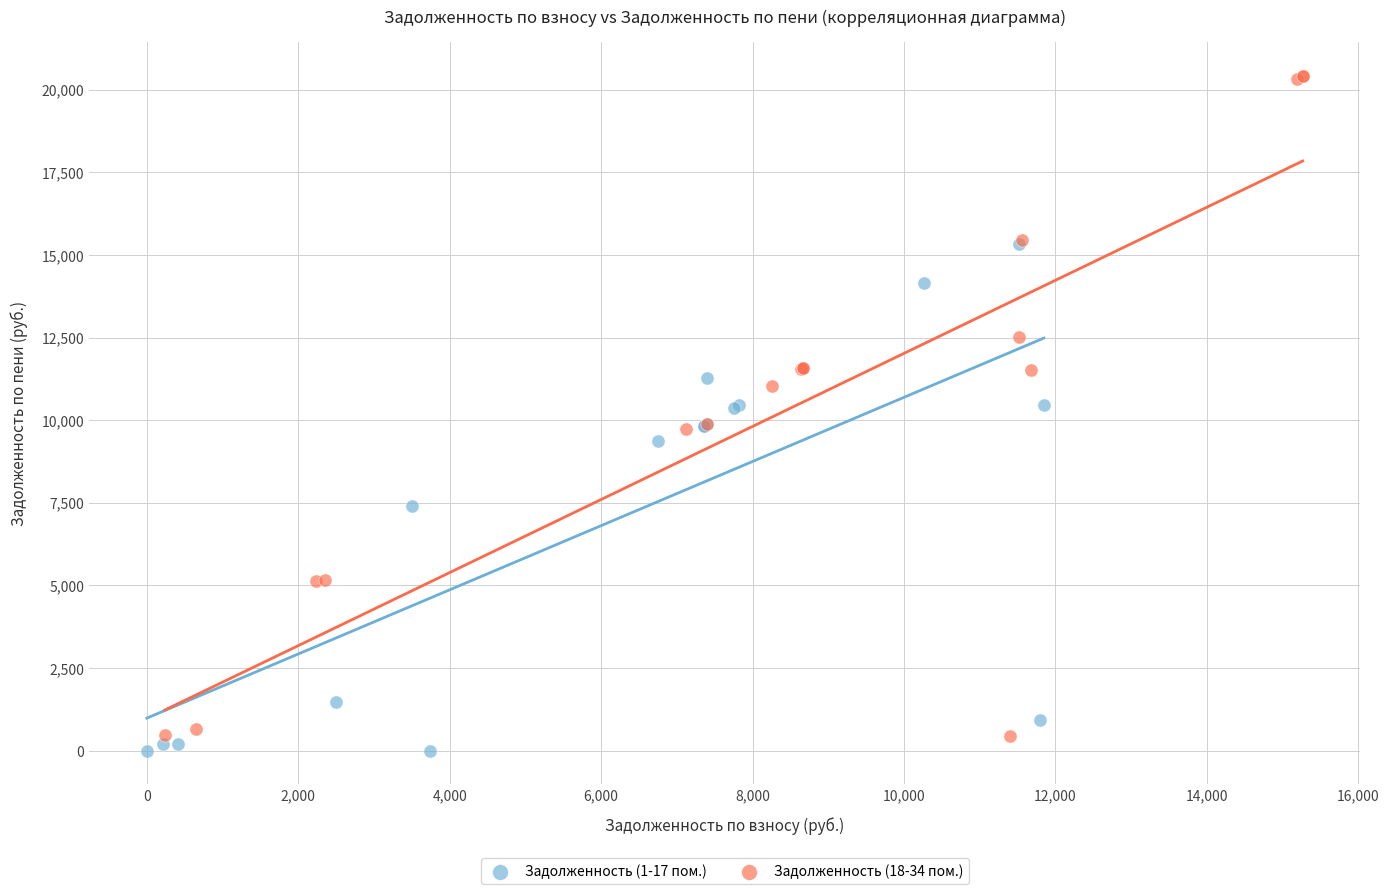

Which series has the widest spread of Y values?

Задолженность (18-34 пом.)